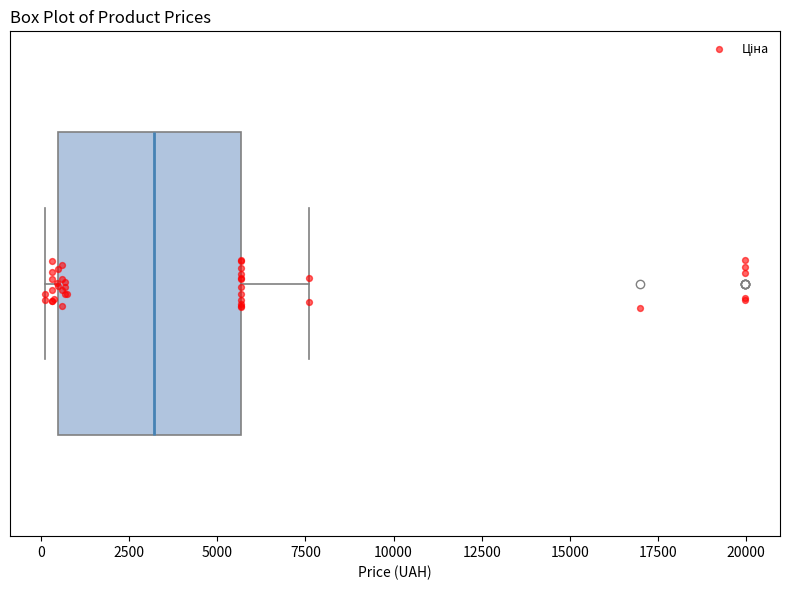

Where does the right whisker of the box end on the x-axis? The values are not printed on the chart, so give them approximately, as read against the axis.

7500